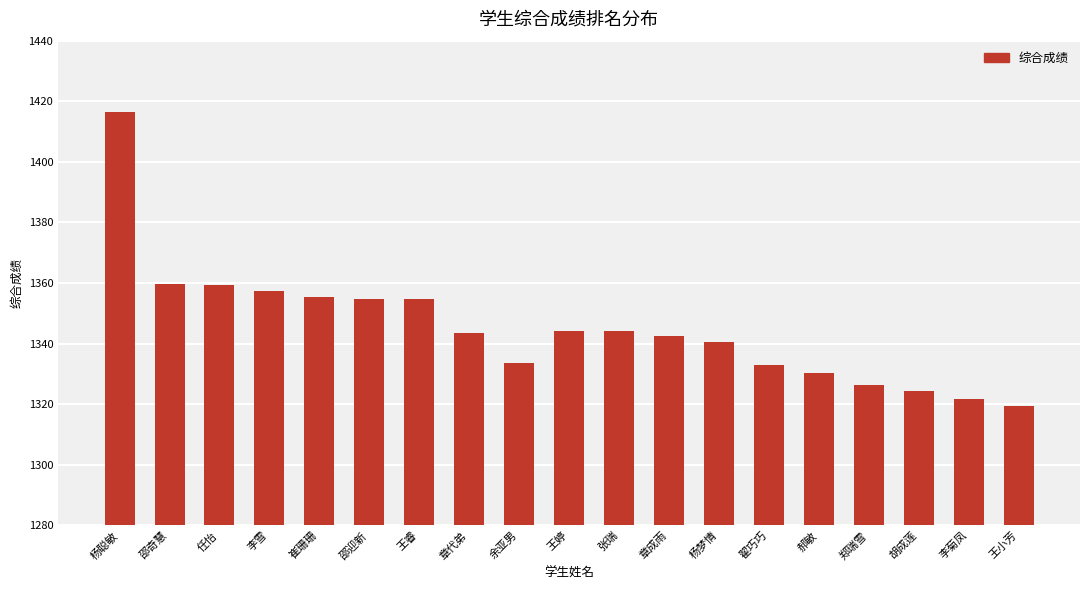

What is the approximate value at 章代弟?

1343.6